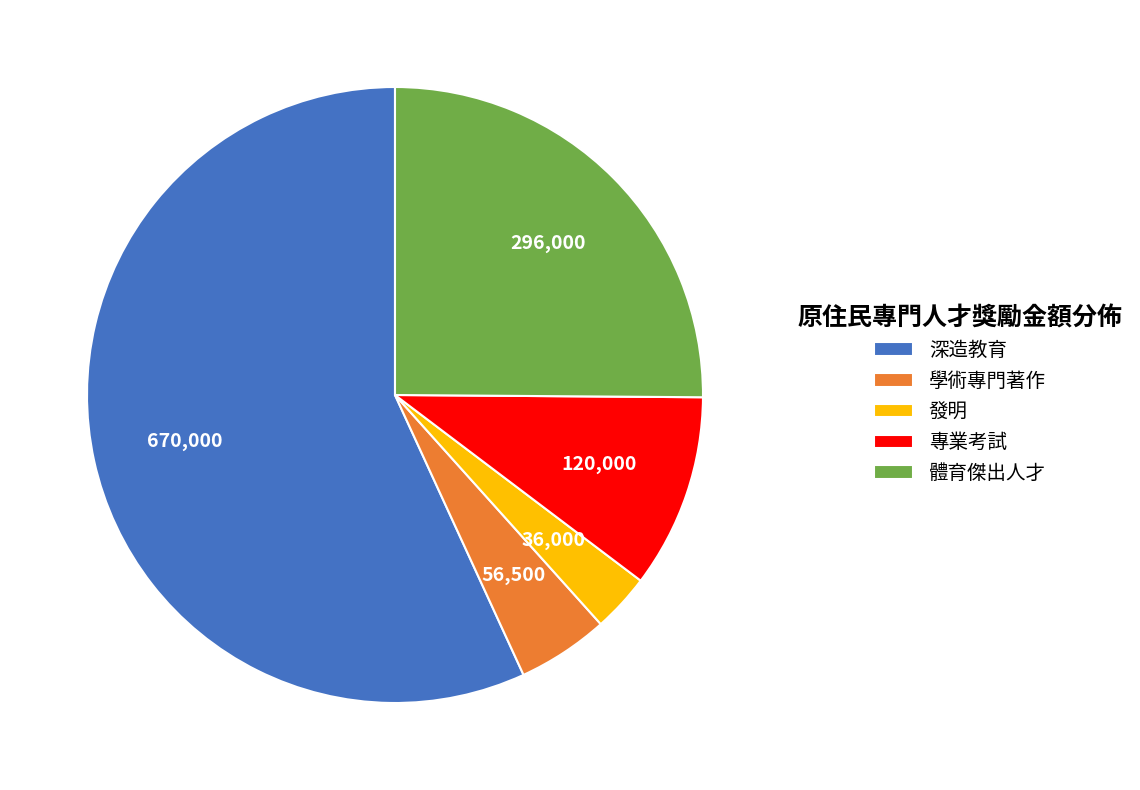

Combined, do 深造教育 and 學術專門著作 account for over 50%?

Yes